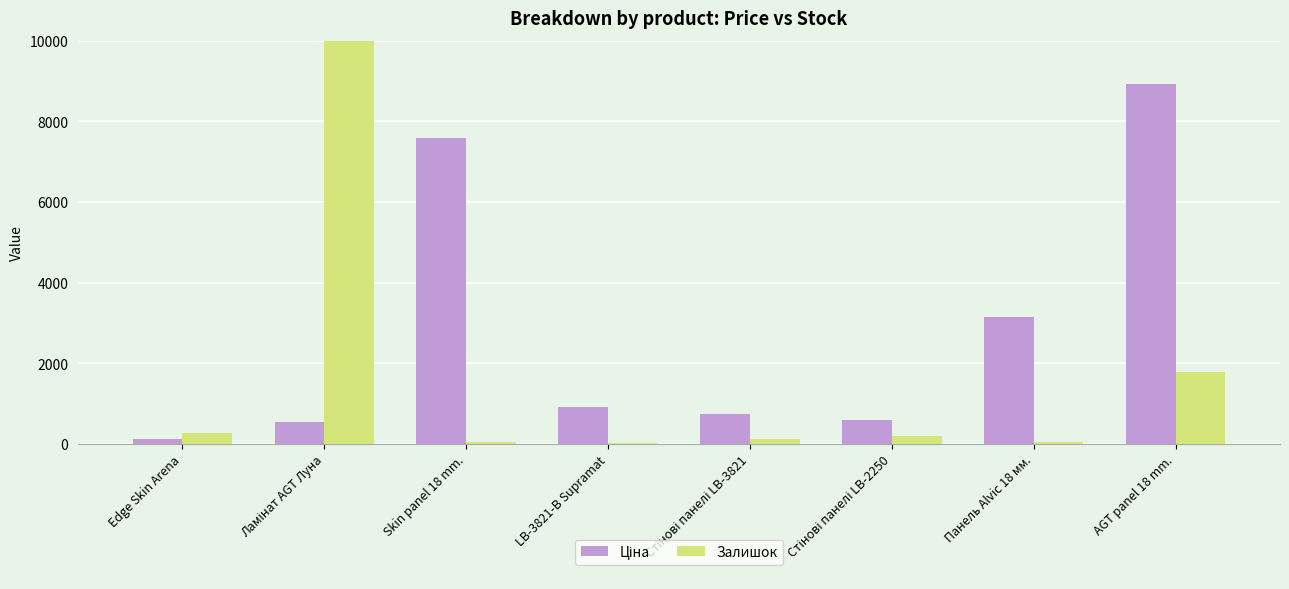

At AGT panel 18 mm., list the series in order from smallest to largest.

Залишок, Ціна